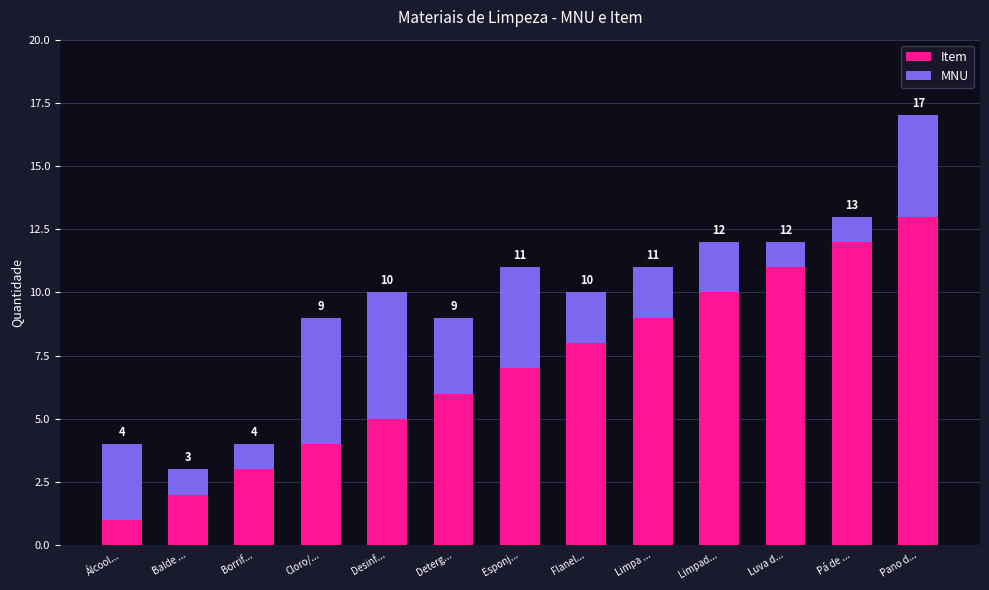

At which category is the sum across all series the highest?

Pano d...